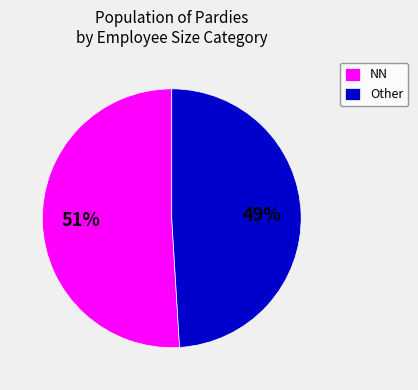

To the nearest percent, what is the average slice percentage?

50%